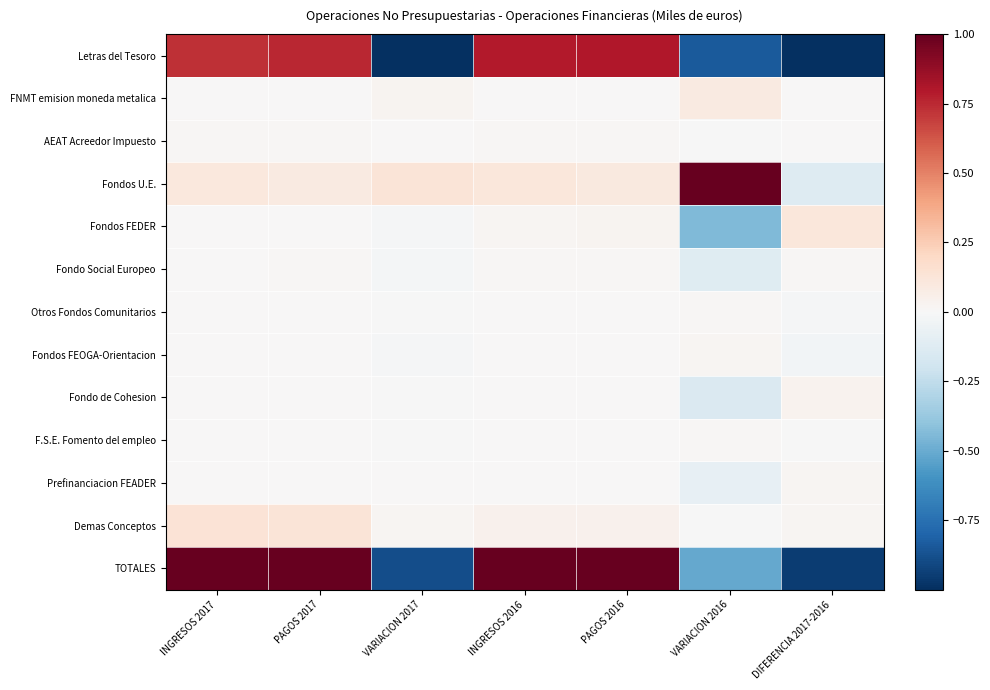

At which category is the sum across all series the highest?

INGRESOS 2017